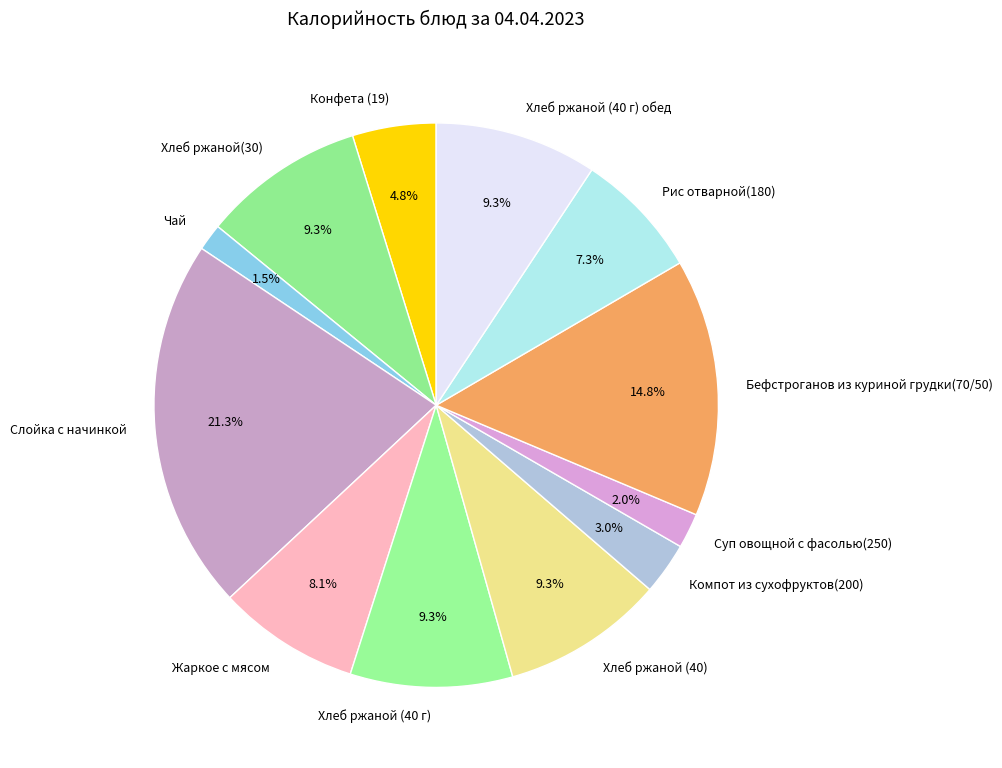

Between Компот из сухофруктов(200) and Рис отварной(180), which is larger?

Рис отварной(180)